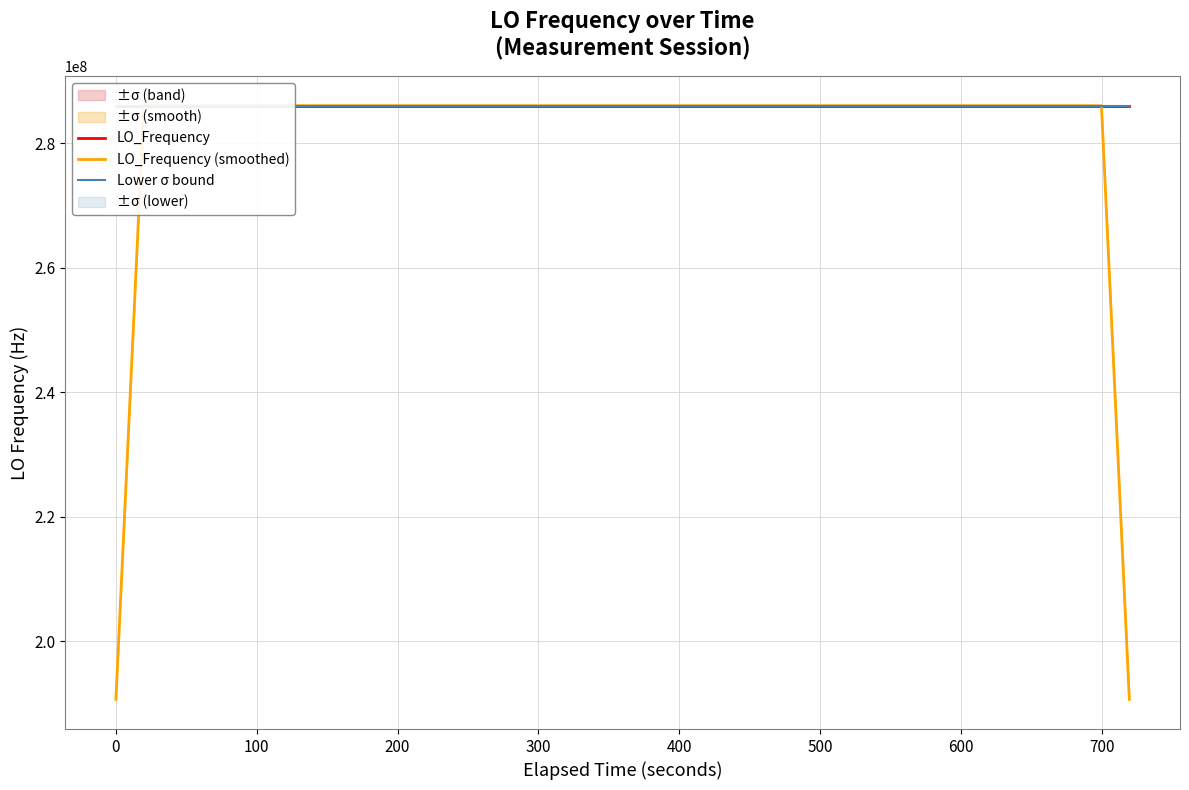

What is the maximum value for LO_Frequency?

286047000.3